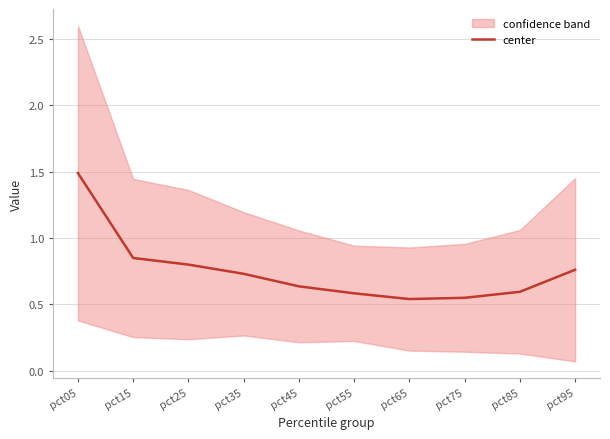

Which category has the highest value across all series?

pct05